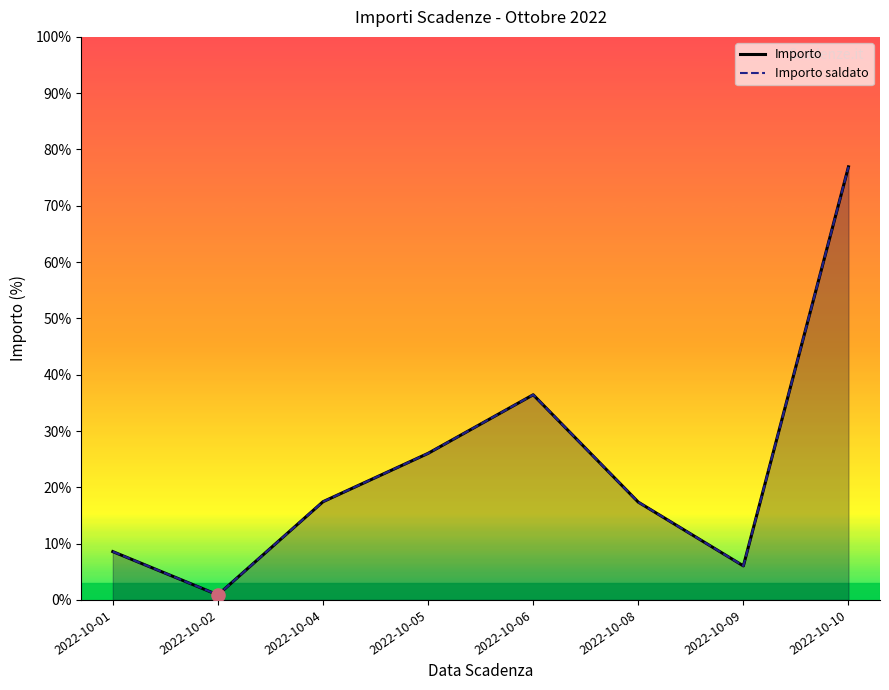

What is the total value across all series at 2022-10-06?

3247.3